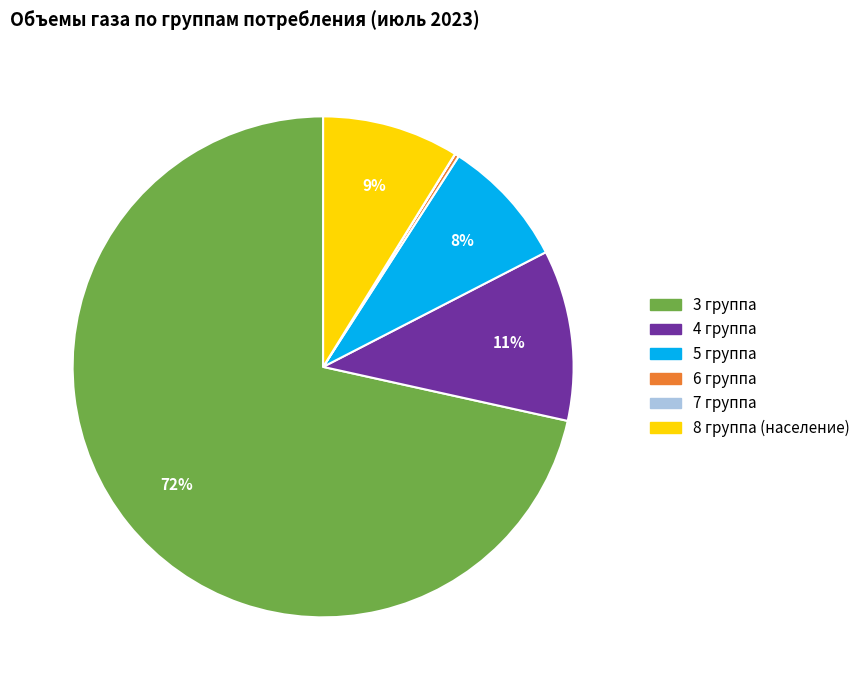

To the nearest percent, what is the average slice percentage?

17%